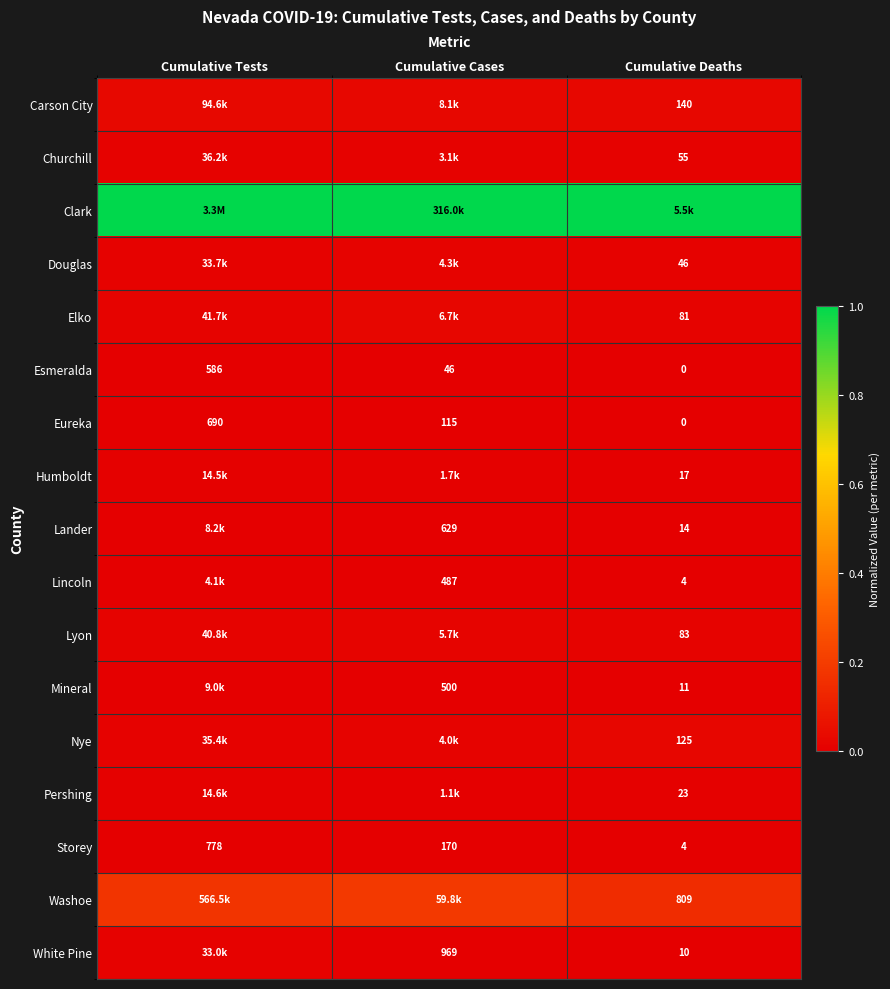

Which has a higher value, Cumulative Cases or Cumulative Tests?

Cumulative Tests